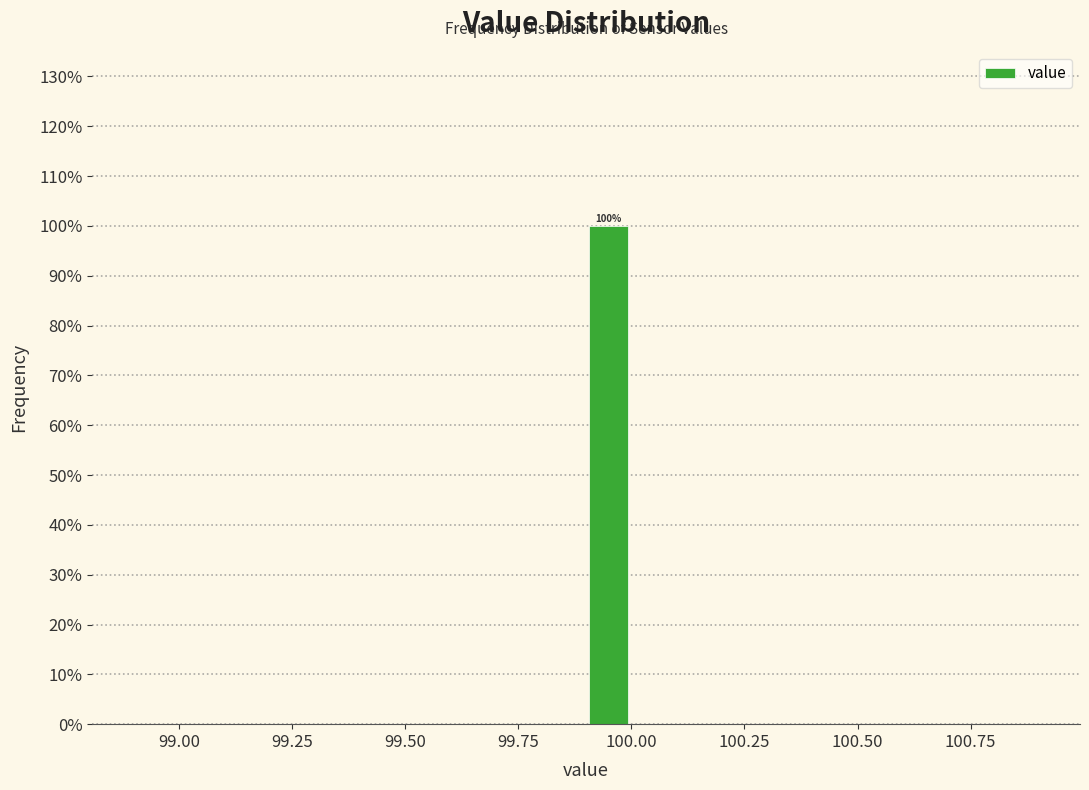

Around what value on the x-axis is the tallest bar? Give the approximate position of its centre, as read against the axis.

99.95